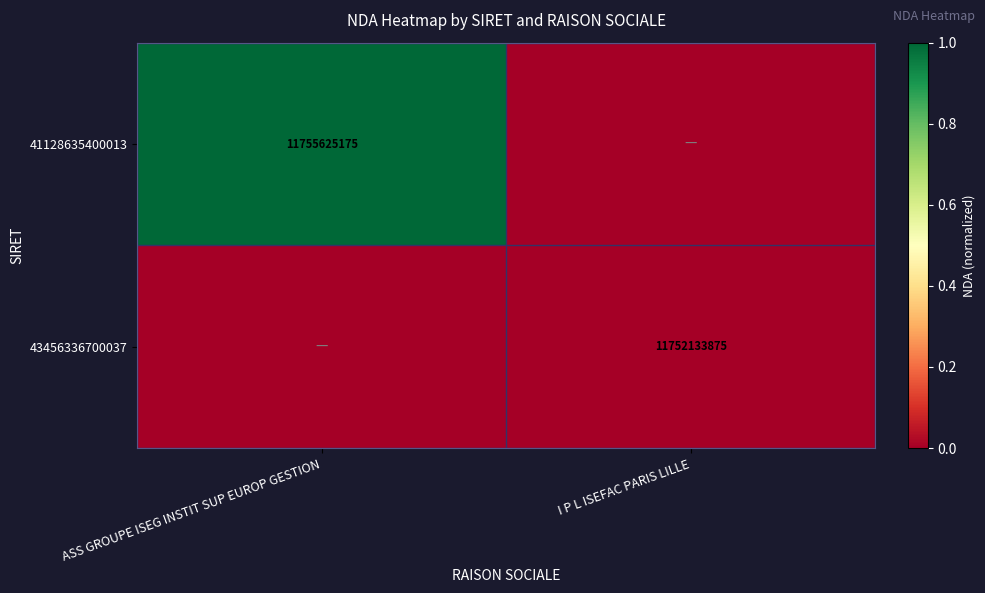

Is it true that 41128635400013 equals 5736344066 at ASS GROUPE ISEG INSTIT SUP EUROP GESTION?

False